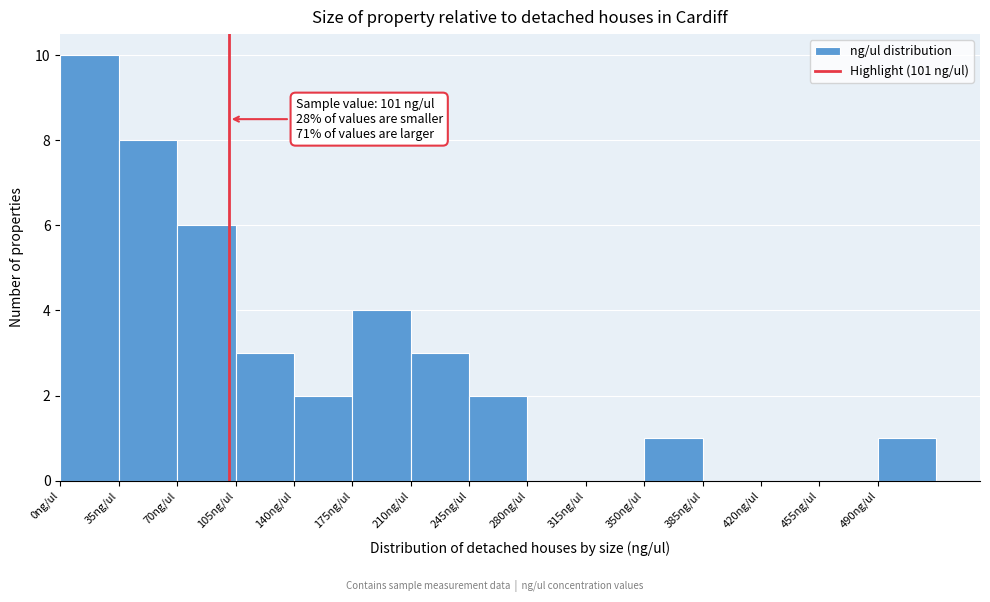

Which range on the x-axis has the tallest bar?

0 to 35